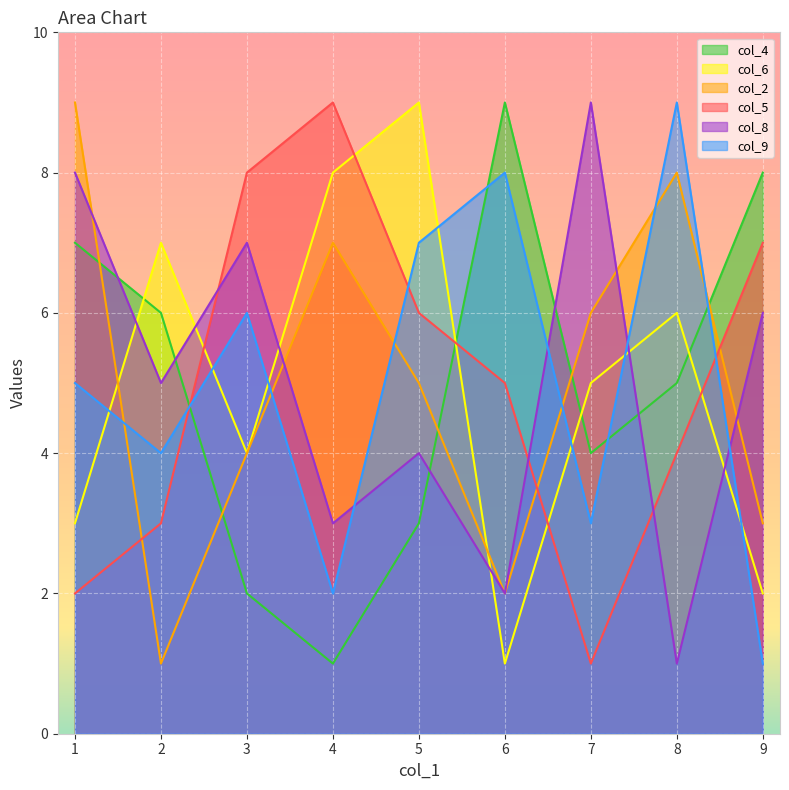

What is the maximum value shown in the chart?

9